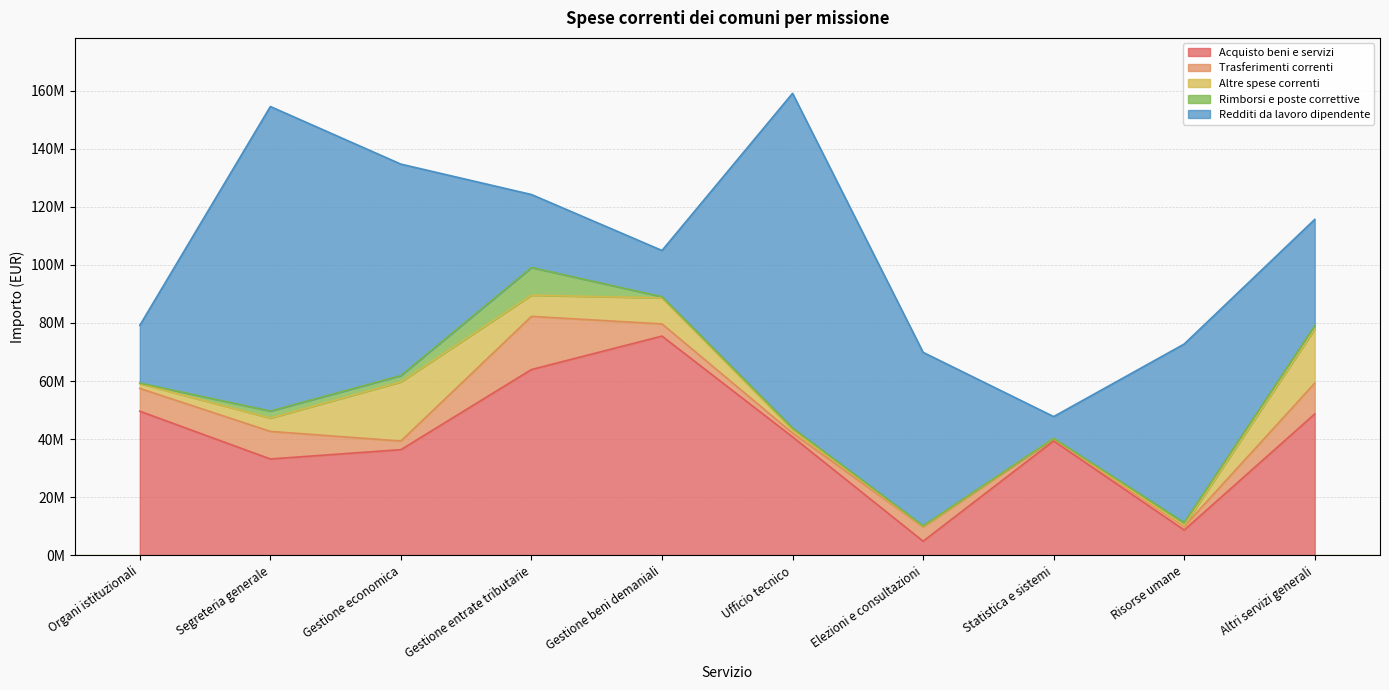

What position from the left is Segreteria generale?

2